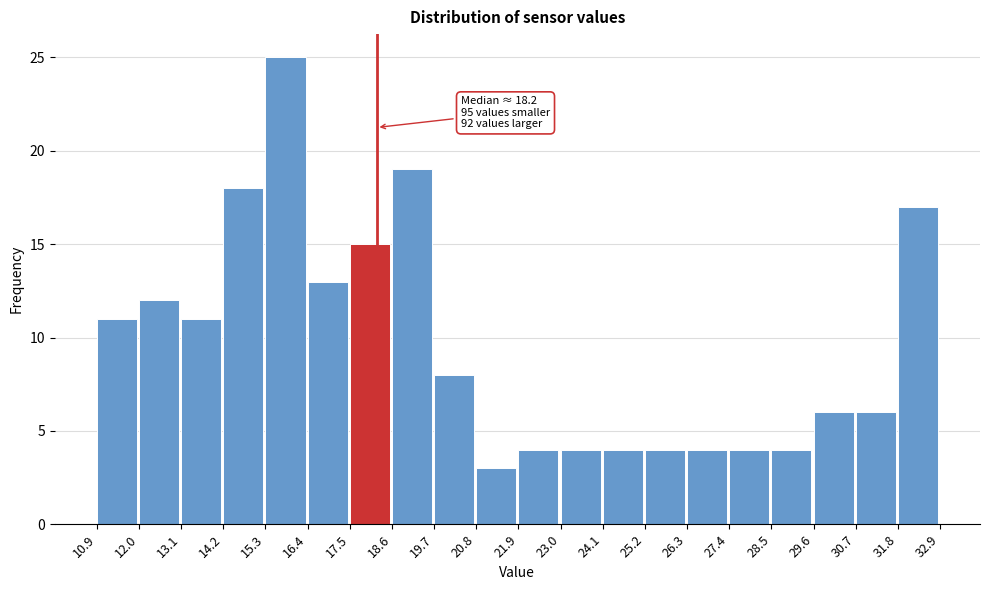

Over which range of the x-axis is the bar tallest?

15.3 to 16.4